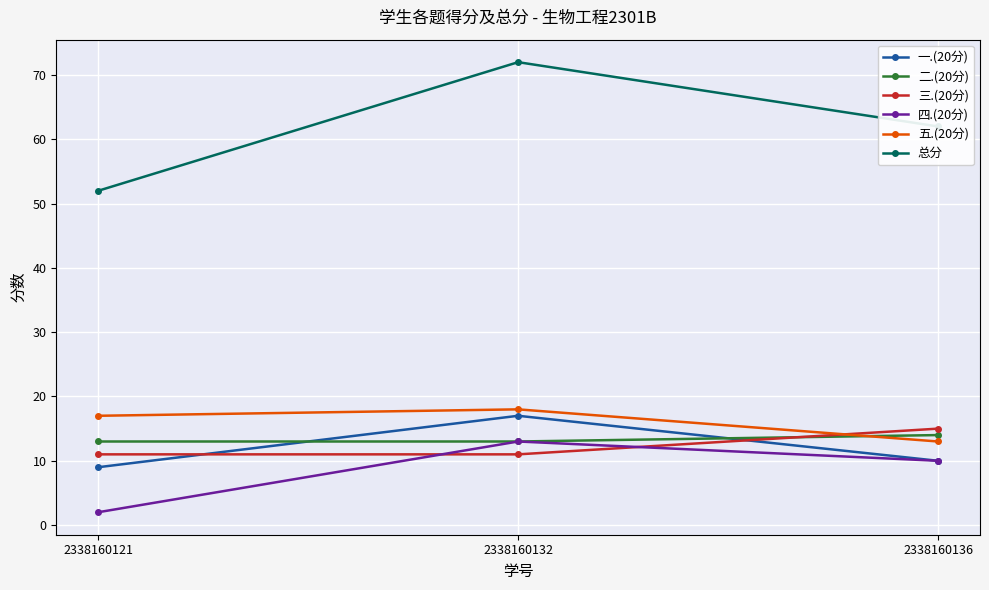

What is the difference between the maximum and minimum values in the 总分 series?

20